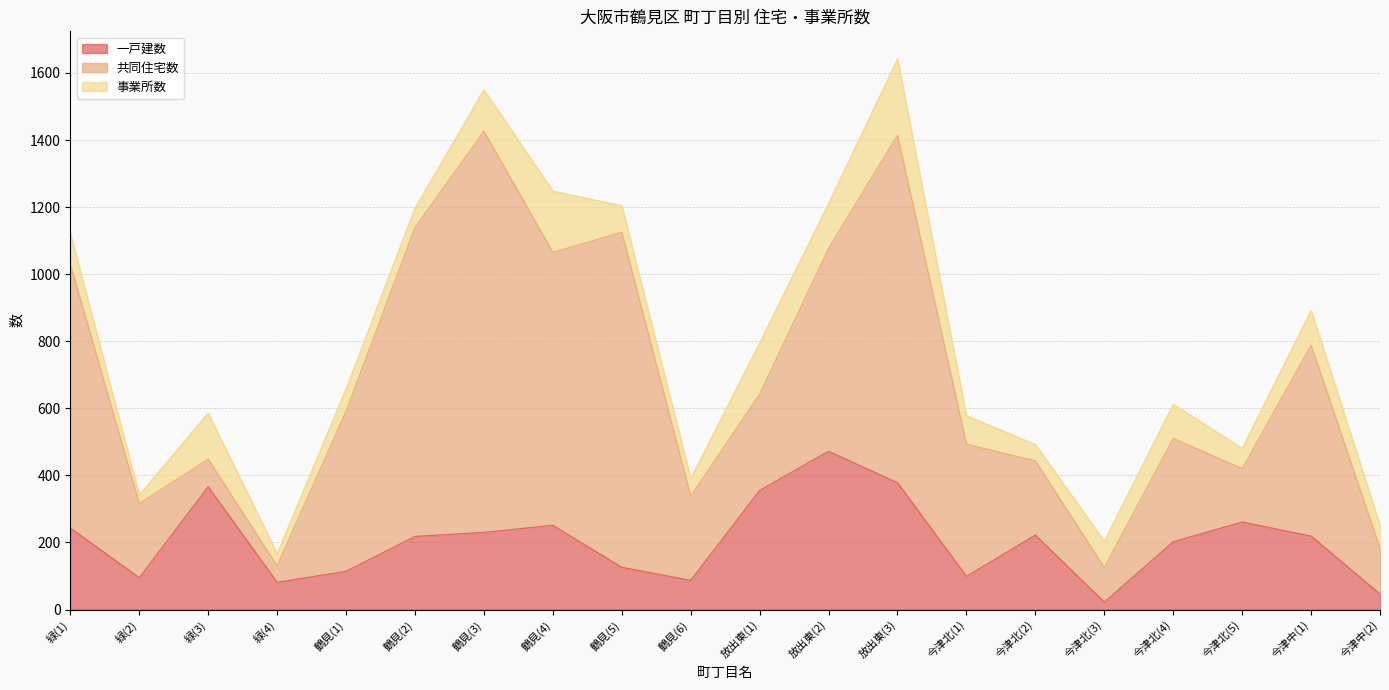

List the series in order of their overall mean, lowest first.

事業所数, 一戸建数, 共同住宅数